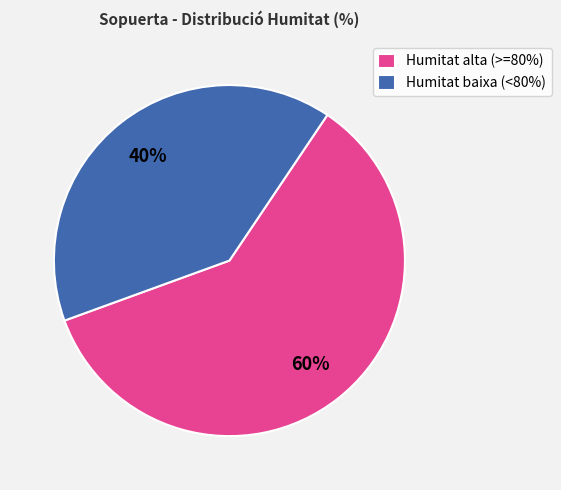

Is there a majority slice in this chart?

Yes